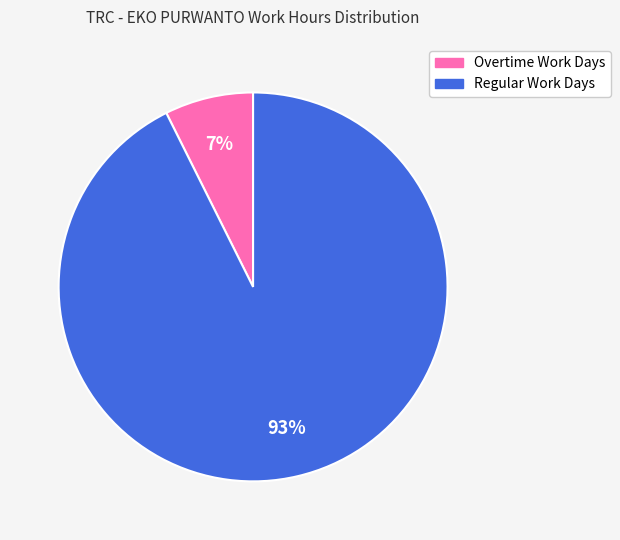

Does any single category account for the majority?

Yes